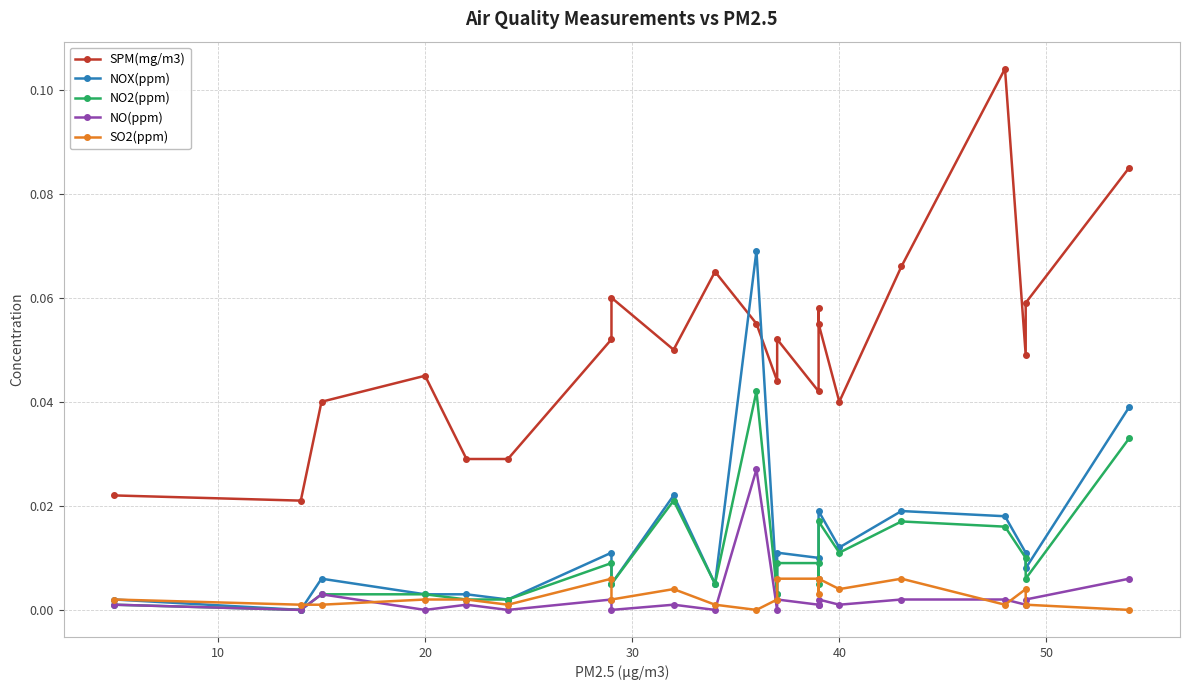

The NOX(ppm) series shows 0.0 at 13. True or false?

False